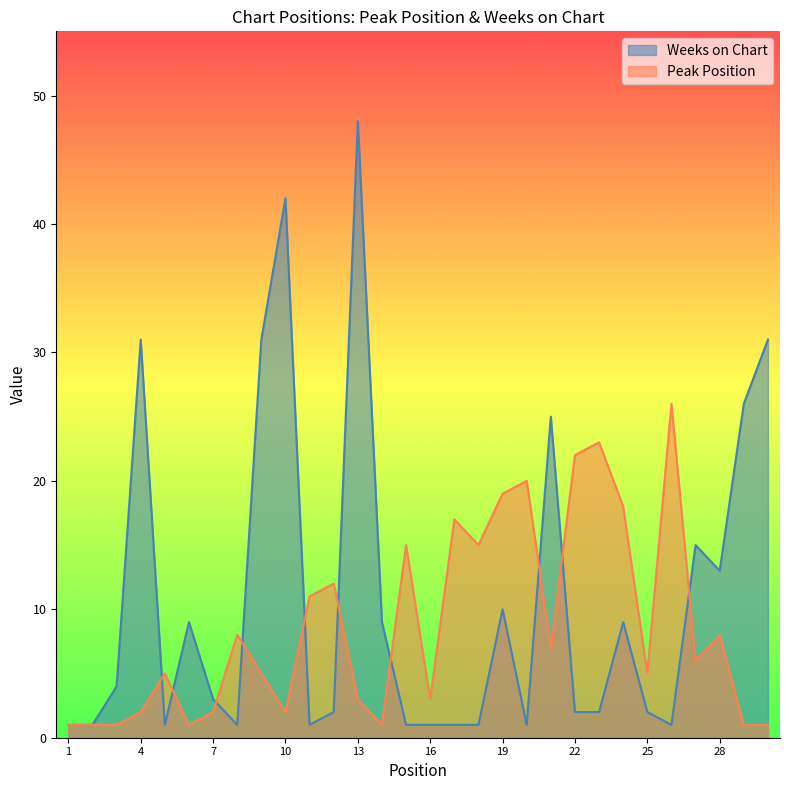

The value of Peak Position at 27 is 6. True or false?

True